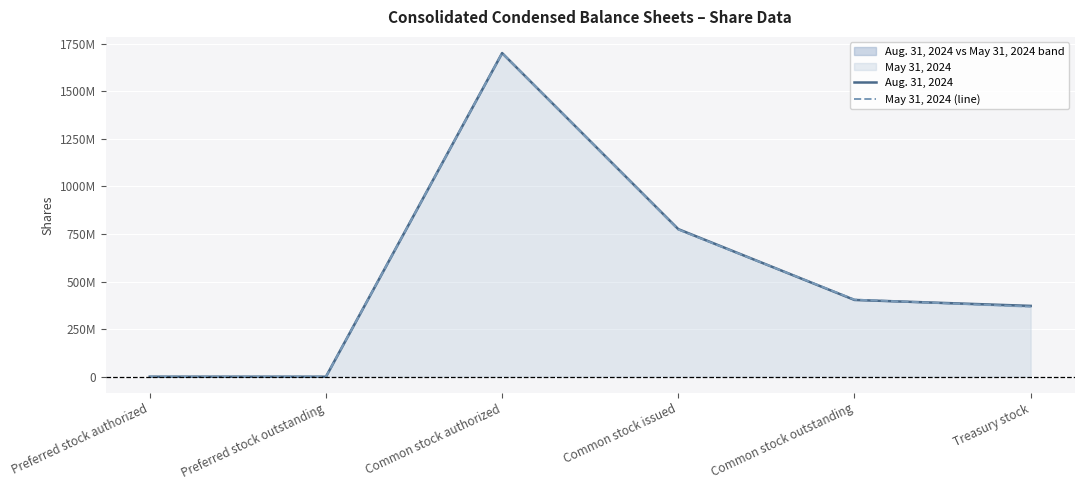

Which label corresponds to the largest value in the chart?

Common stock authorized